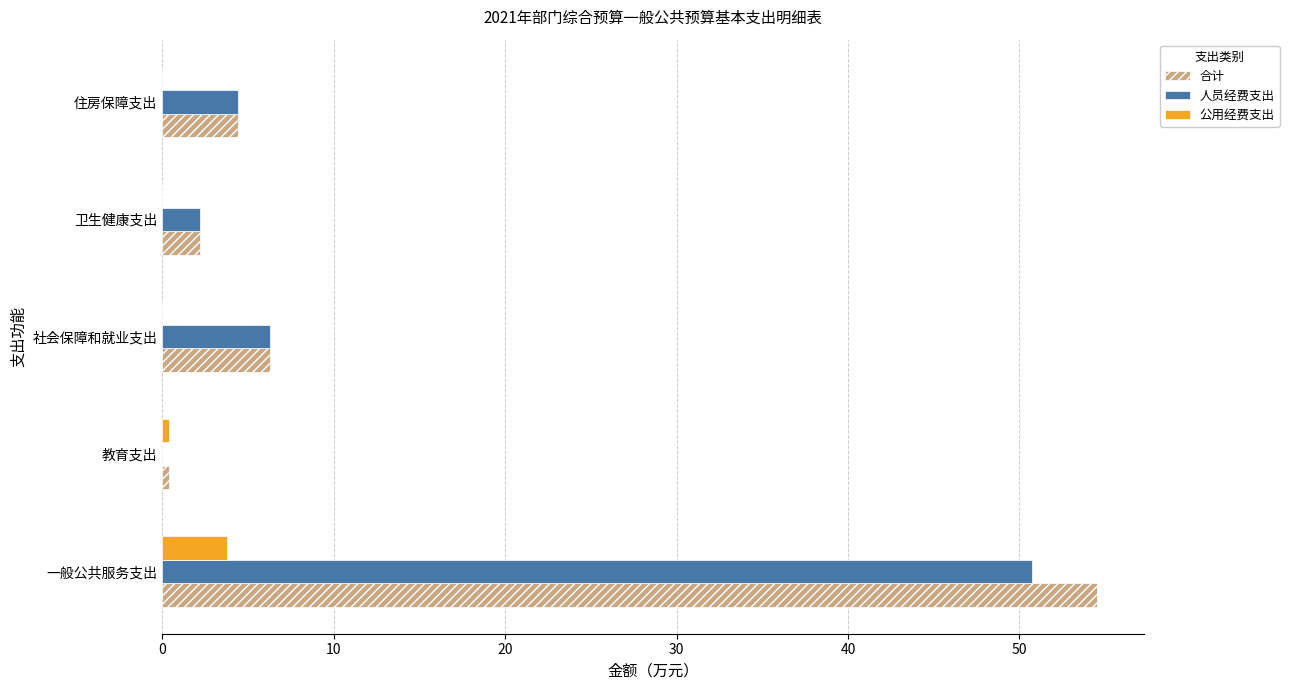

Which series has the widest spread of values?

合计